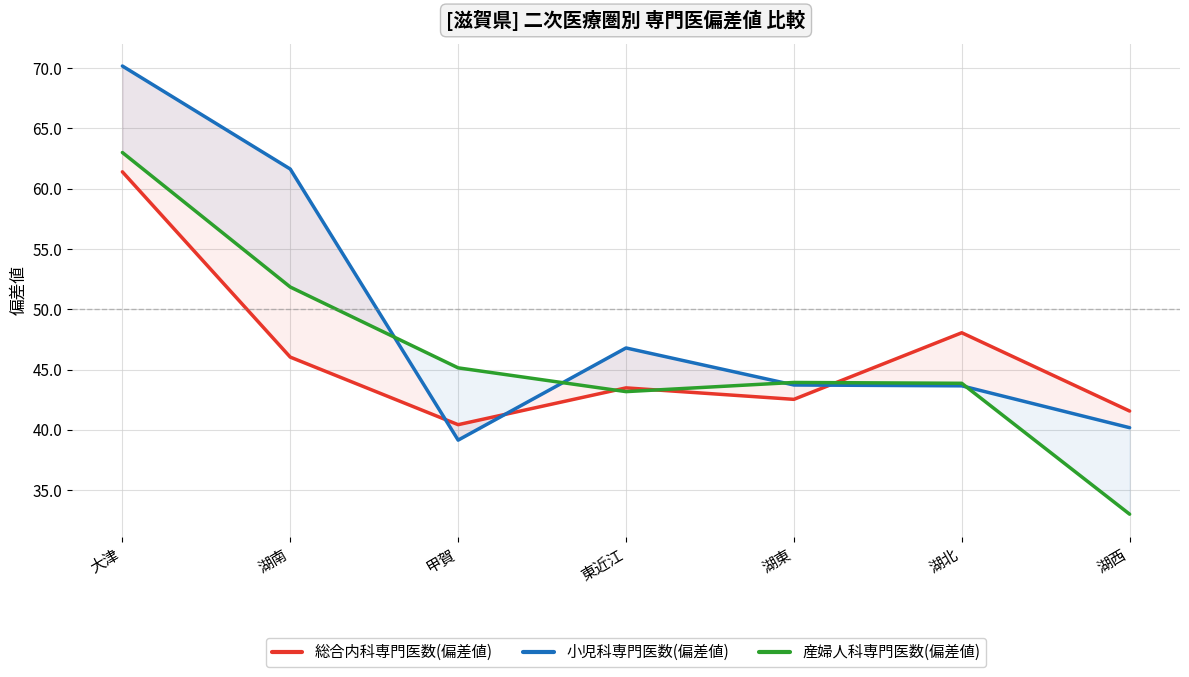

How many intersections are there between 総合内科専門医数(偏差値) and 産婦人科専門医数(偏差値)?

3